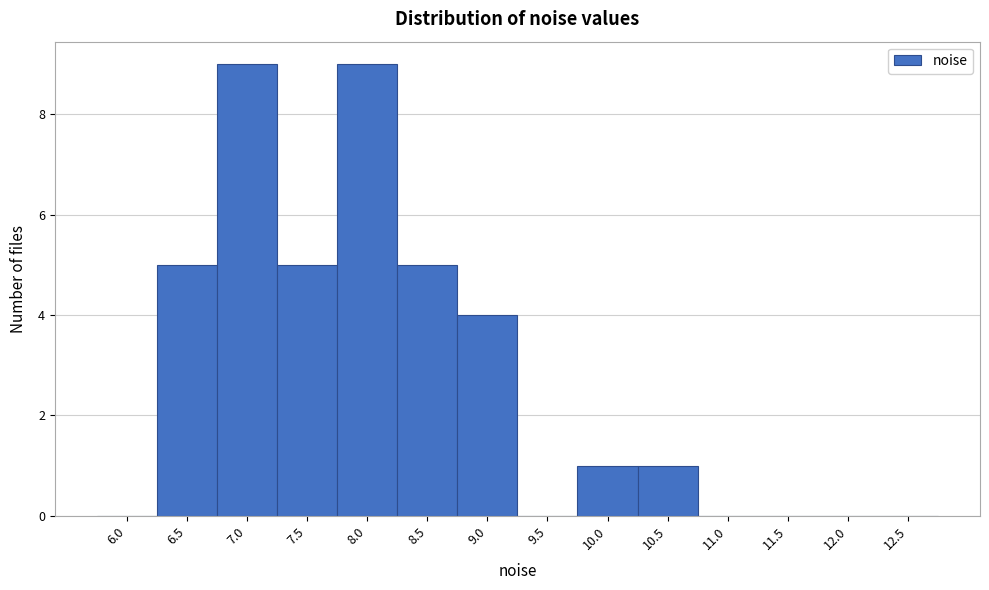

Reading left to right, list all the values displayed in this chart.

6.0=0	6.5=5	7.0=9	7.5=5	8.0=9	8.5=5	9.0=4	9.5=0	10.0=1	10.5=1	11.0=0	11.5=0	12.0=0	12.5=0